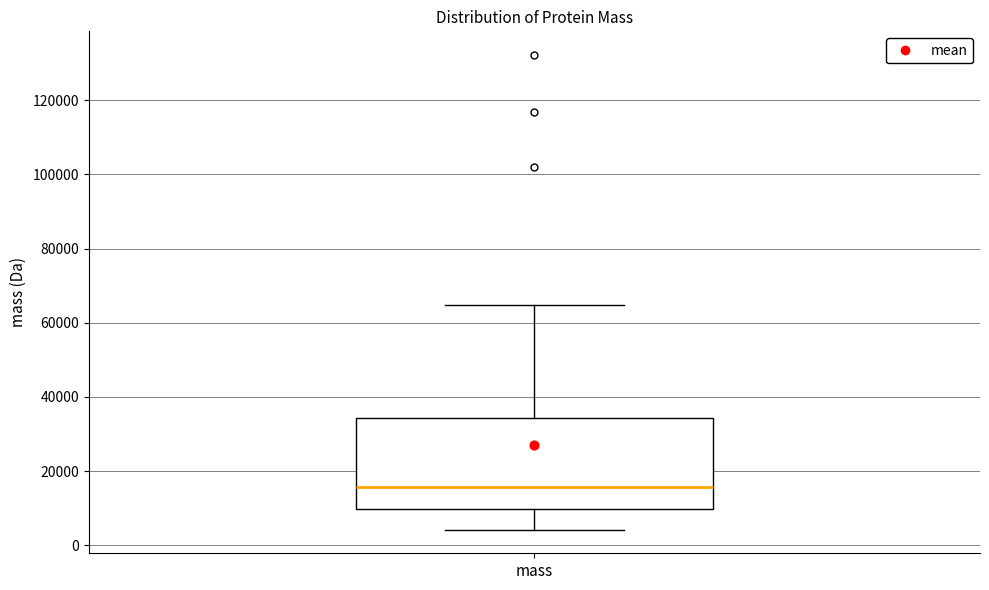

Read this box plot against the y-axis: the position of the median line, the range covered by the box, and the ends of both whiskers. The values are not printed on the chart, so give them approximately, as read against the axis.

median 16000, box 10000 to 34000, whiskers 4000 to 64000